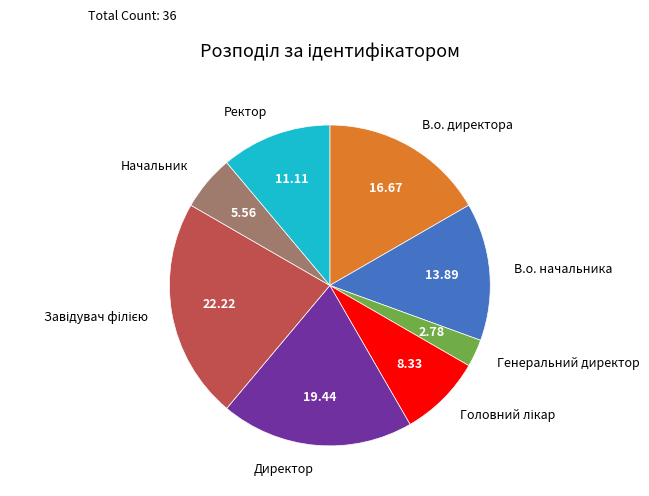

Is the sum of Начальник and Генеральний директор greater than half?

No